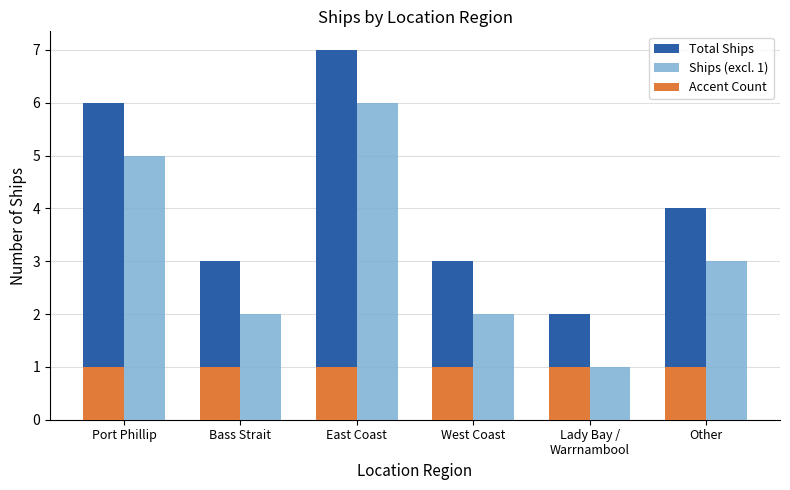

Which category has the highest value in the Ships (excl. 1) series?

East Coast